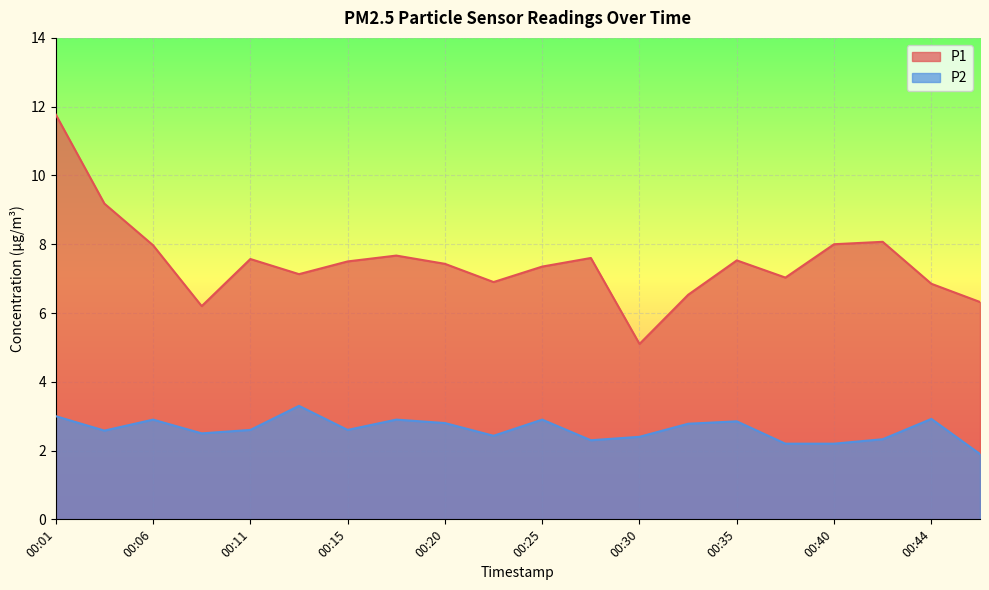

What is the smallest value displayed?

1.9